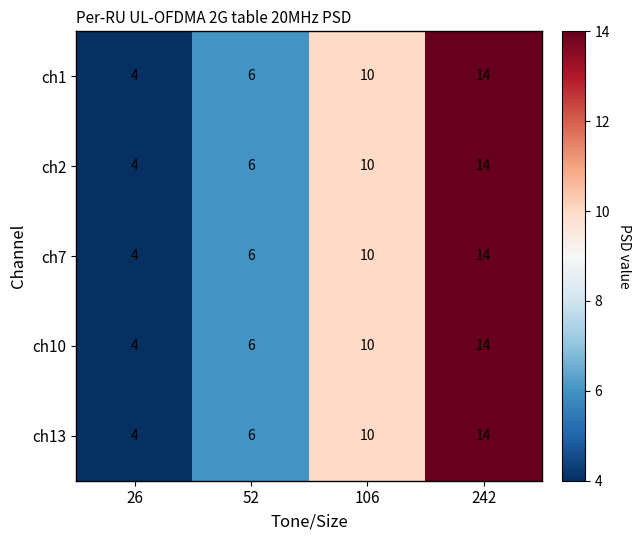

True or false: ch1 has a value of 6 at 52.

True